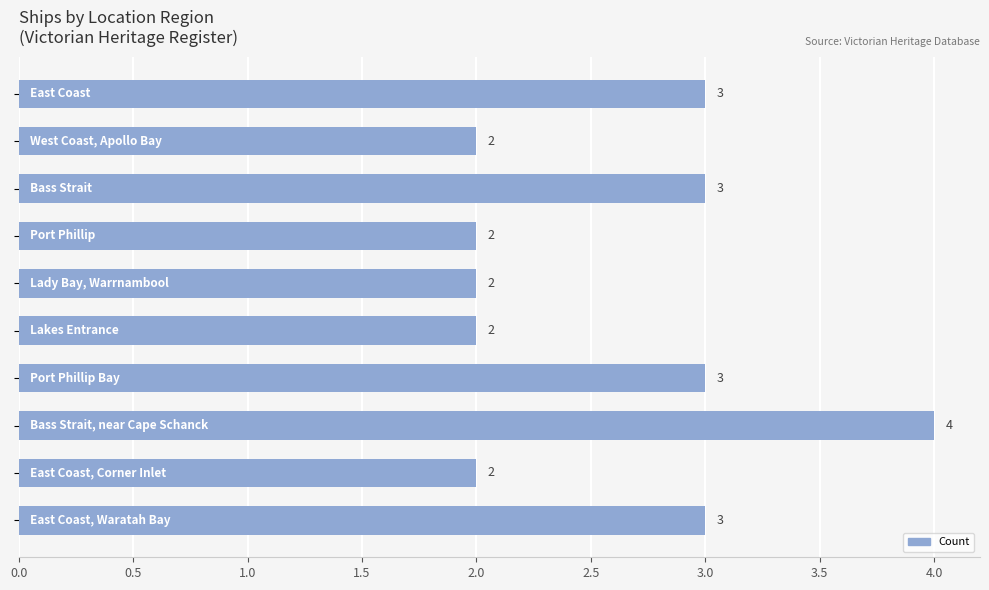

What is the value of the 9th bar from the top?

2